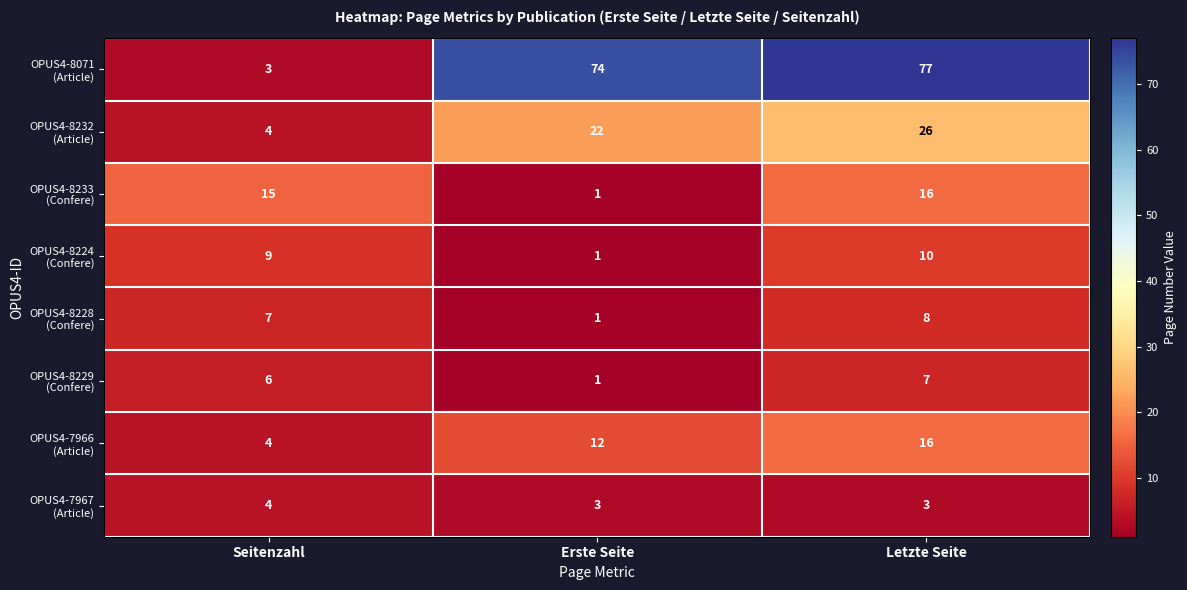

At how many categories does at least one series exceed 4?

3